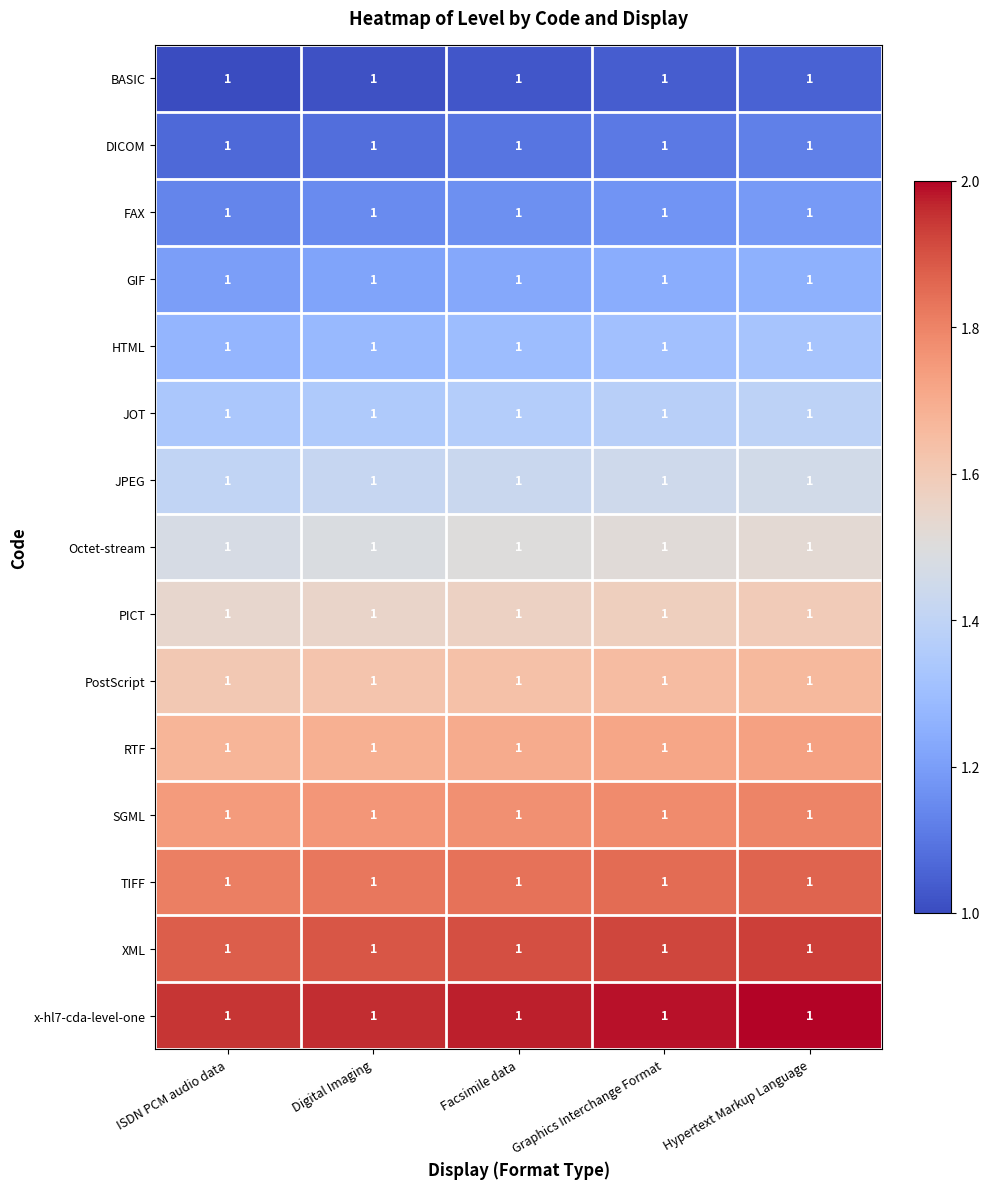

Rank the series at ISDN PCM audio data from highest to lowest value.

x-hl7-cda-level-one, XML, TIFF, SGML, RTF, PostScript, PICT, Octet-stream, JPEG, JOT, HTML, GIF, FAX, DICOM, BASIC